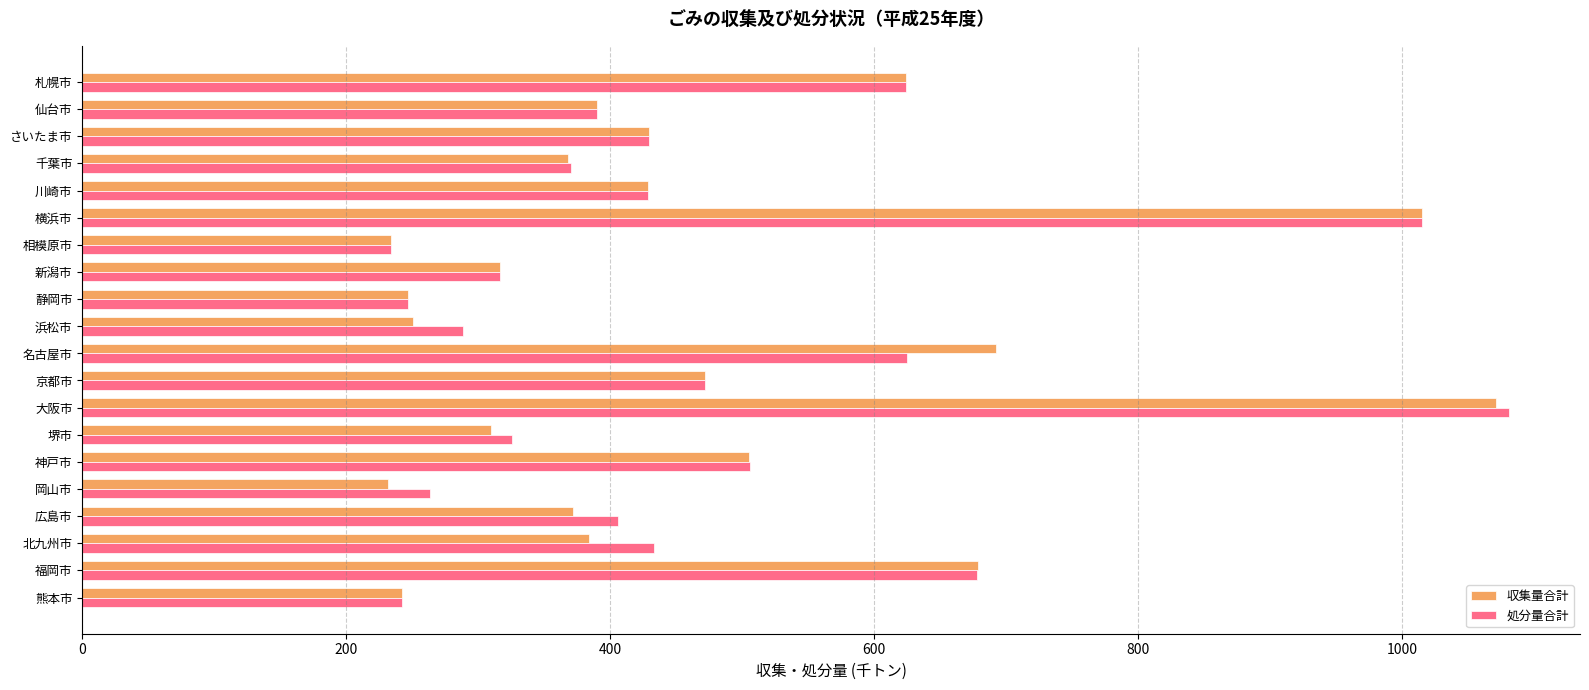

Which category has the highest value in the 処分量合計 series?

大阪市